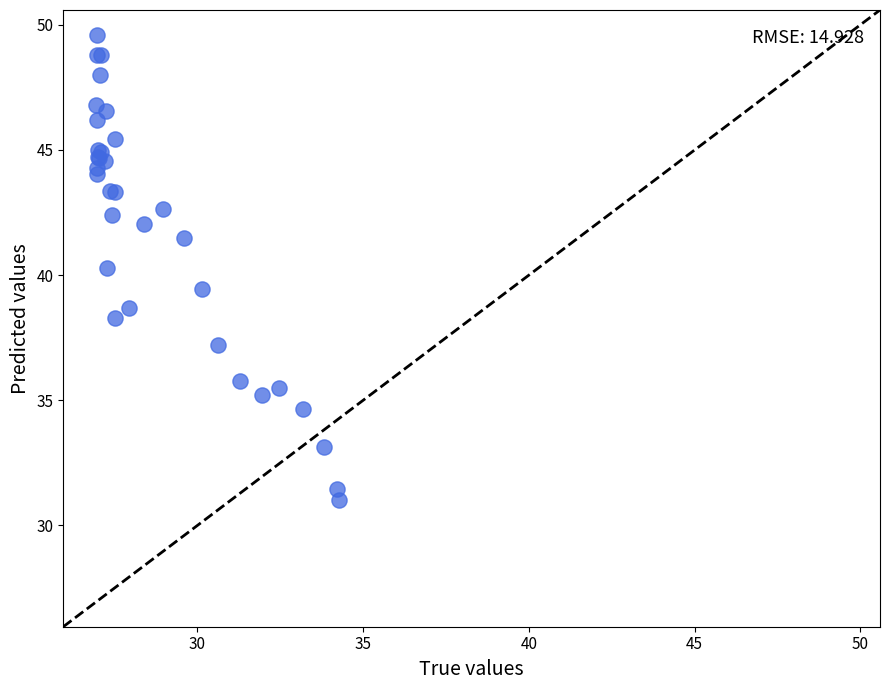

What Y value in the scatter plot is closest to 40?

40.3